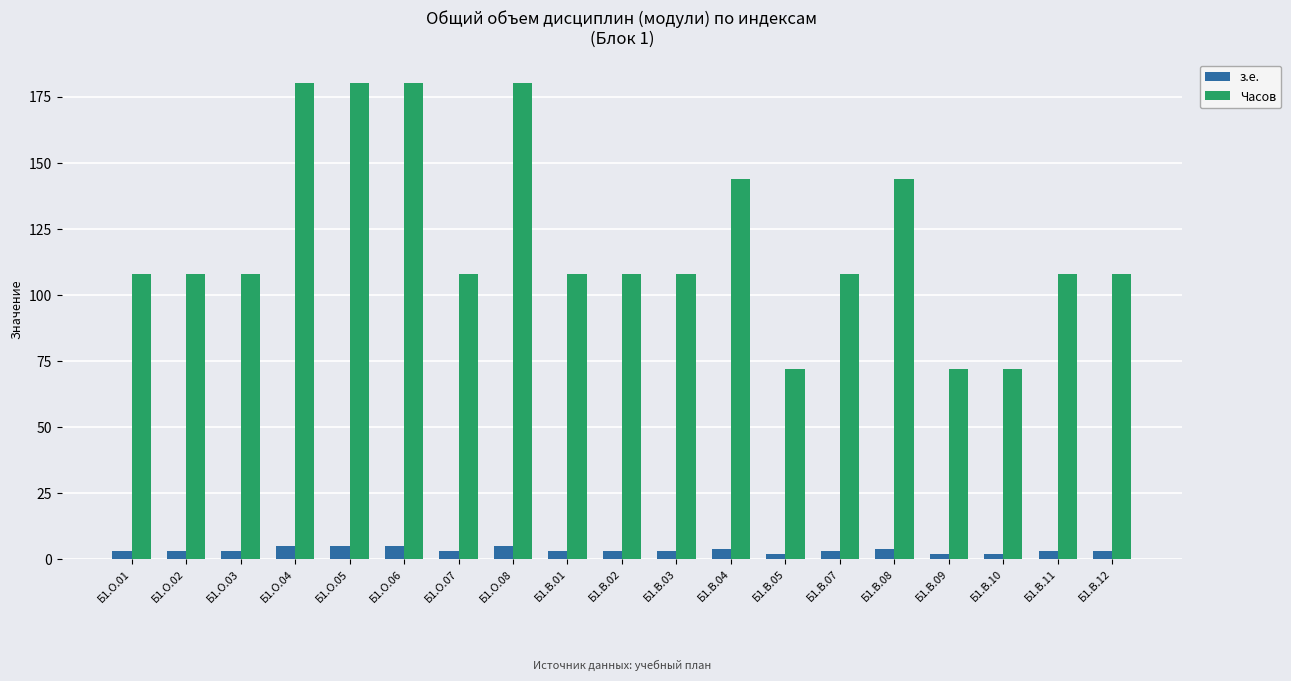

What is the difference between the з.е. values at Б1.О.02 and Б1.В.10?

1